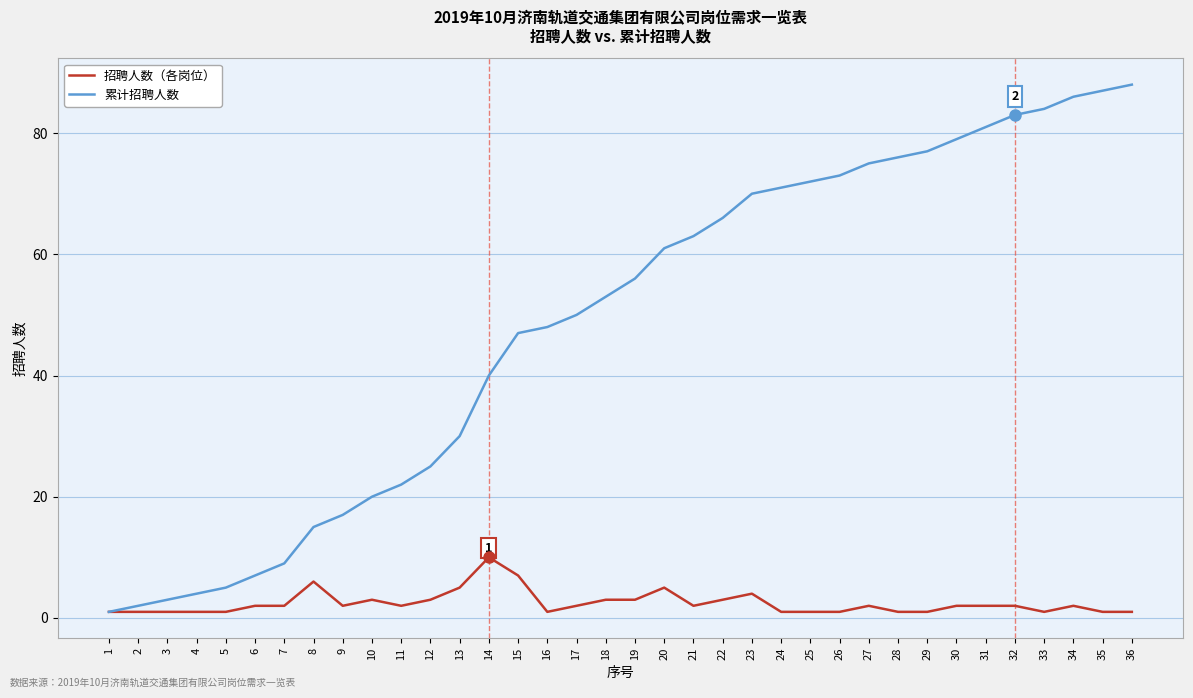

What is the sum of all 累计招聘人数 values?

1746